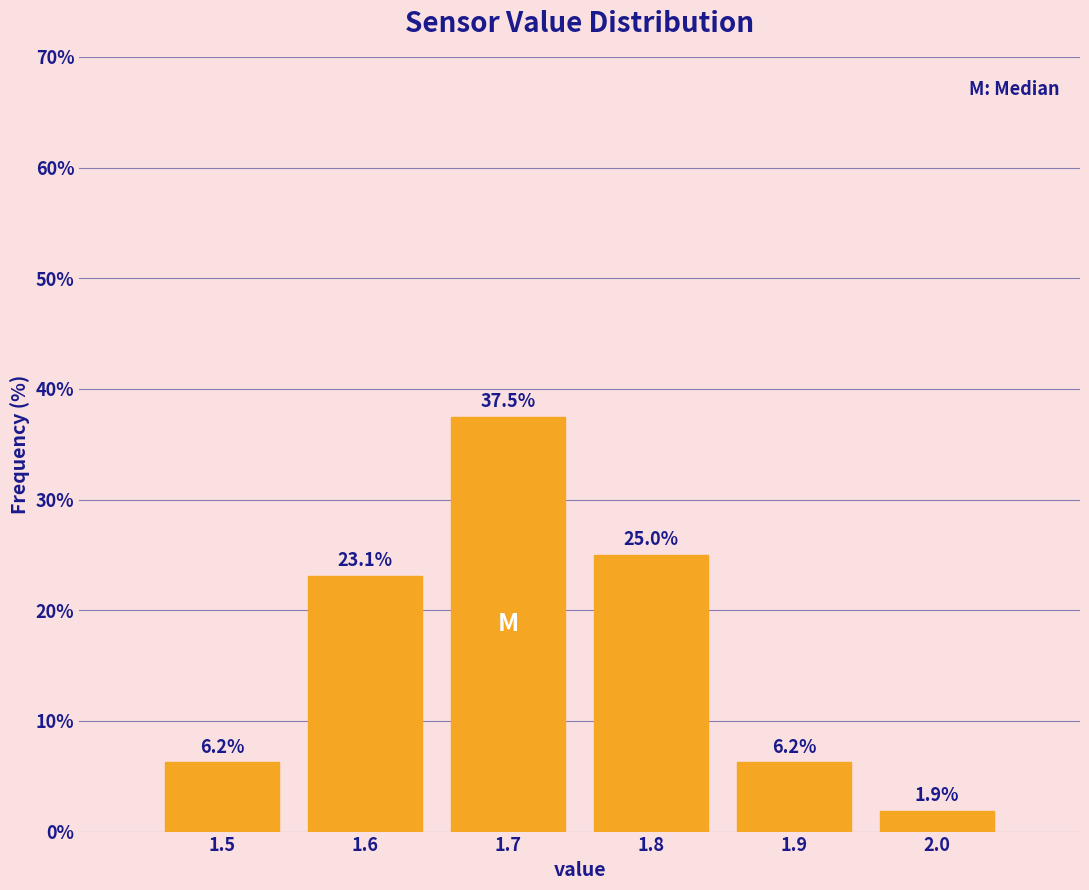

Reading left to right, list every bar in this chart as the range it spans on the x-axis followed by its height.

1.45 to 1.55: 6.2
1.55 to 1.65: 23.1
1.65 to 1.75: 37.5
1.75 to 1.85: 25.0
1.85 to 1.95: 6.2
1.95 to 2.05: 1.9